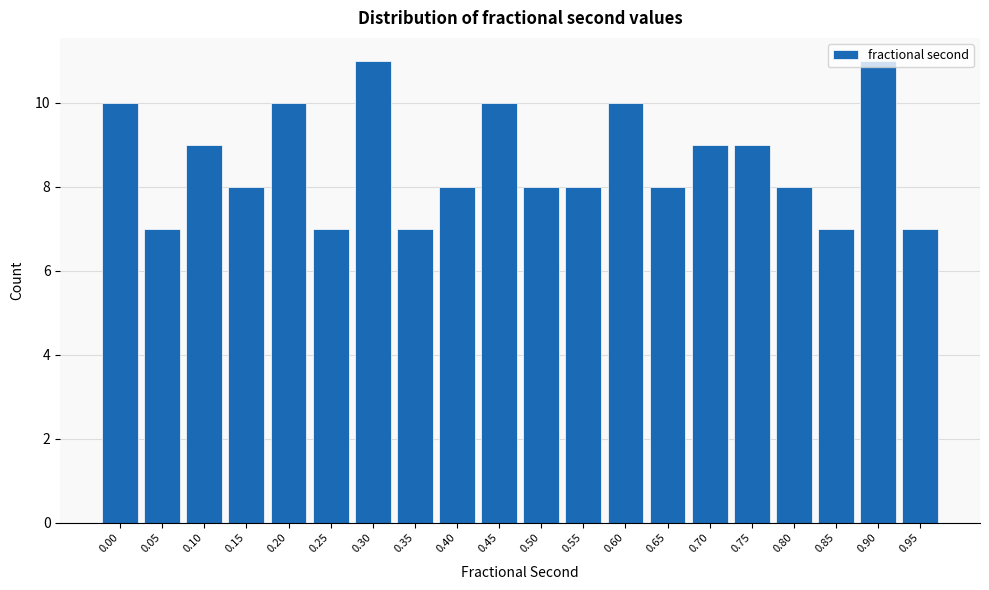

What is the ratio of the value at 0.70 to the value at 0.85?

1.3